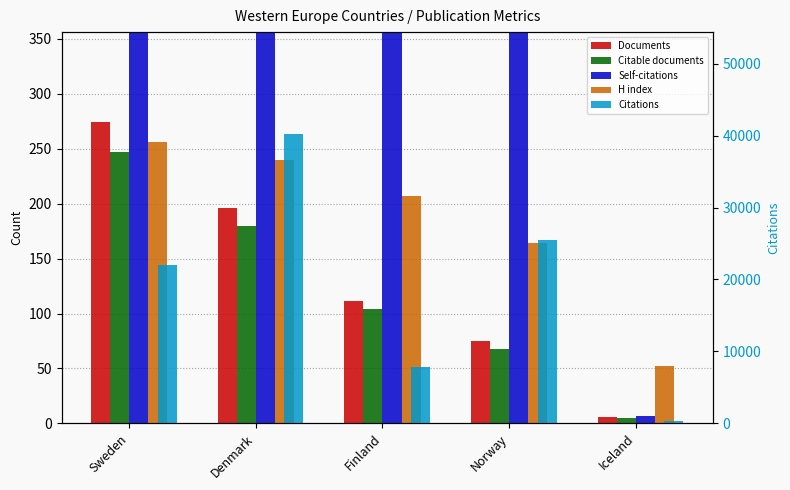

At how many categories does at least one series exceed 932?

4